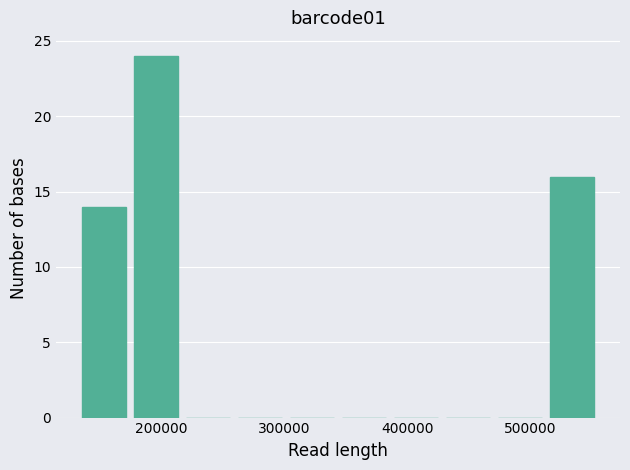

Reading left to right, list every bar in this chart as the range it spans on the x-axis followed by its height. Neither the bar edges nor the heights are printed on the chart, so give them approximately, as read against the axes.

130000 to 170000: 14
170000 to 220000: 24
220000 to 260000: 0
260000 to 300000: 0
300000 to 340000: 0
340000 to 390000: 0
390000 to 430000: 0
430000 to 470000: 0
470000 to 510000: 0
510000 to 560000: 16